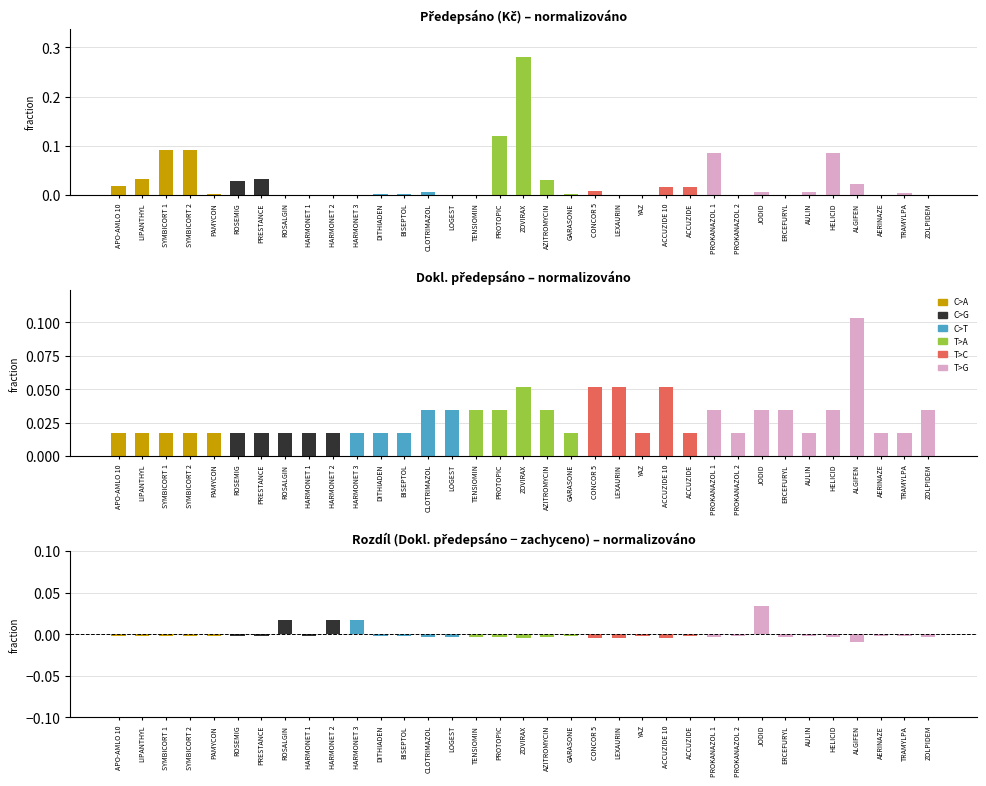

What is the label of the 12th bar from the right?

ACCUZIDE 10